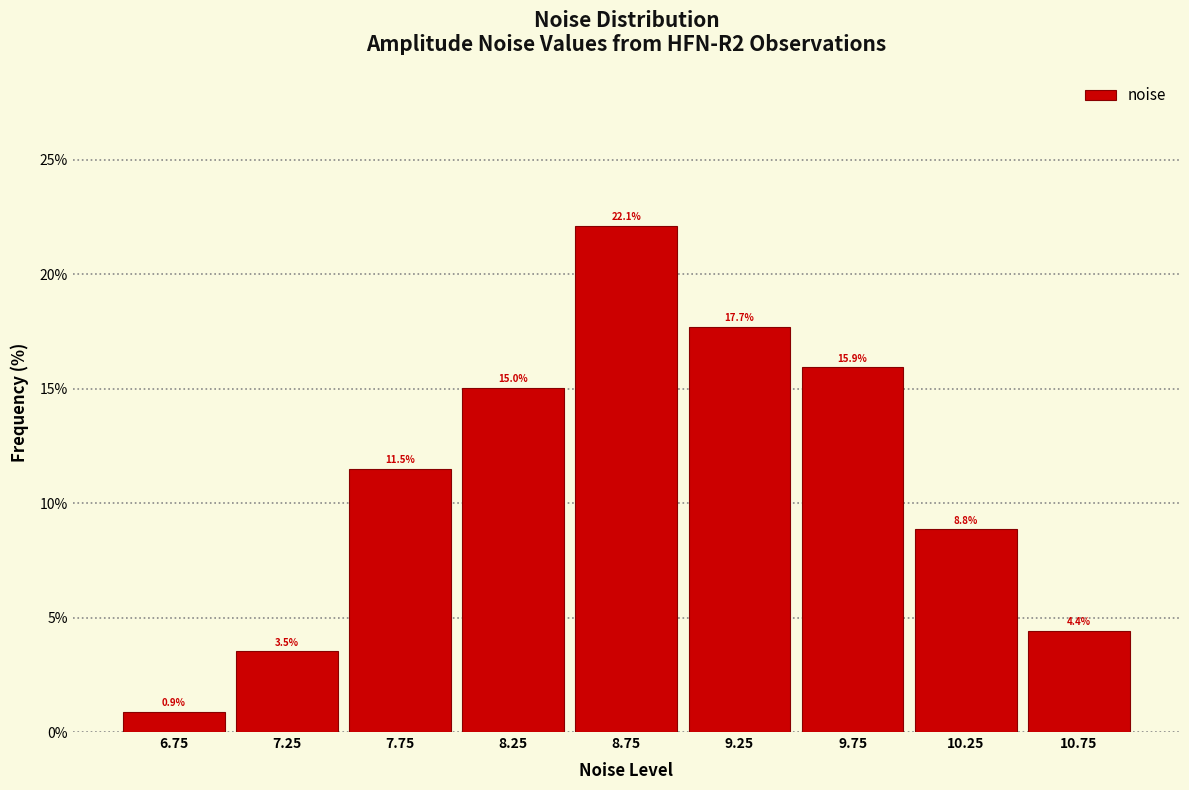

Which range on the x-axis has the tallest bar?

8.5 to 9.0